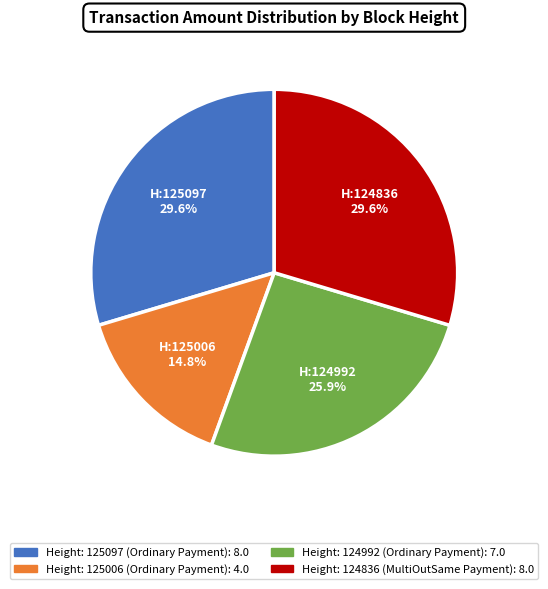

True or false: Height: 125097 accounts for 30% of the total.

True